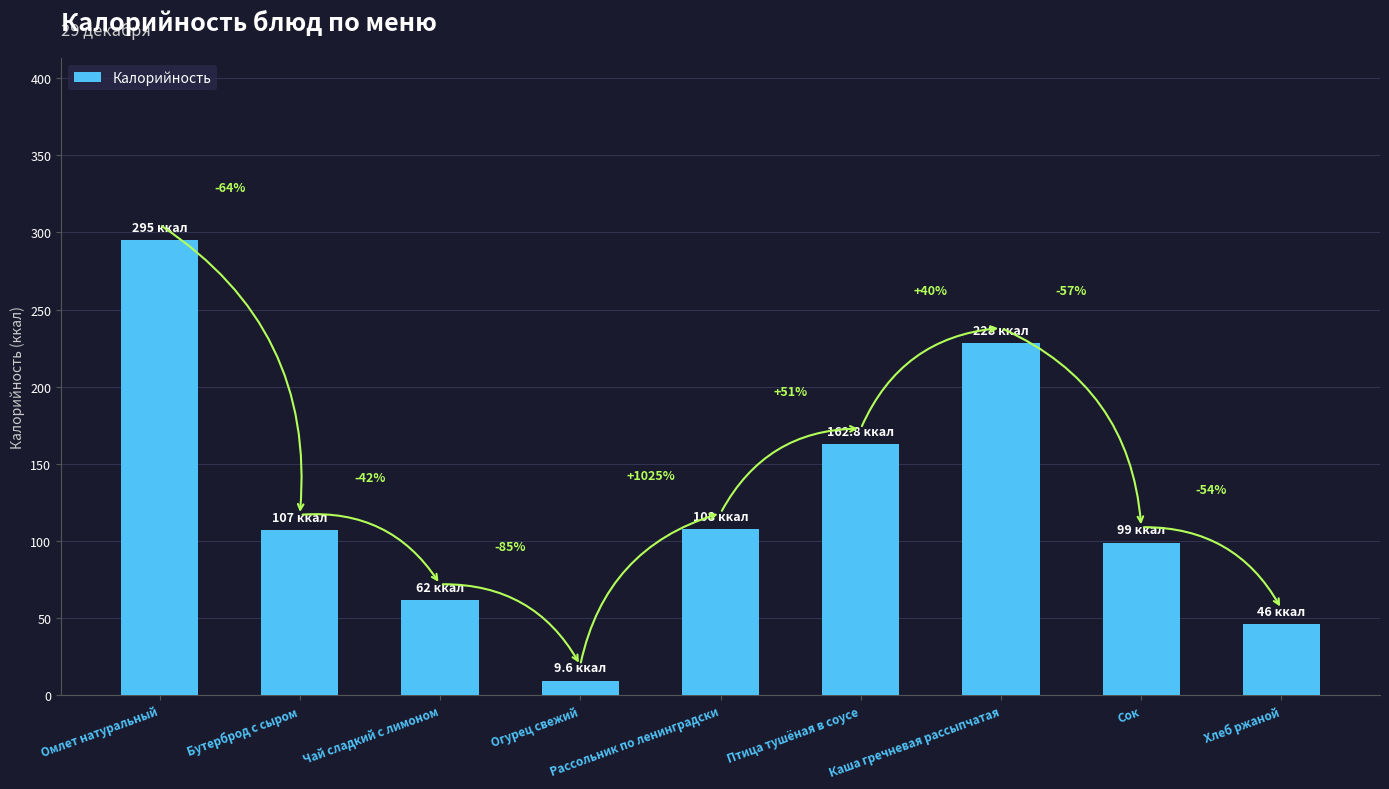

How many bars are there in total?

9